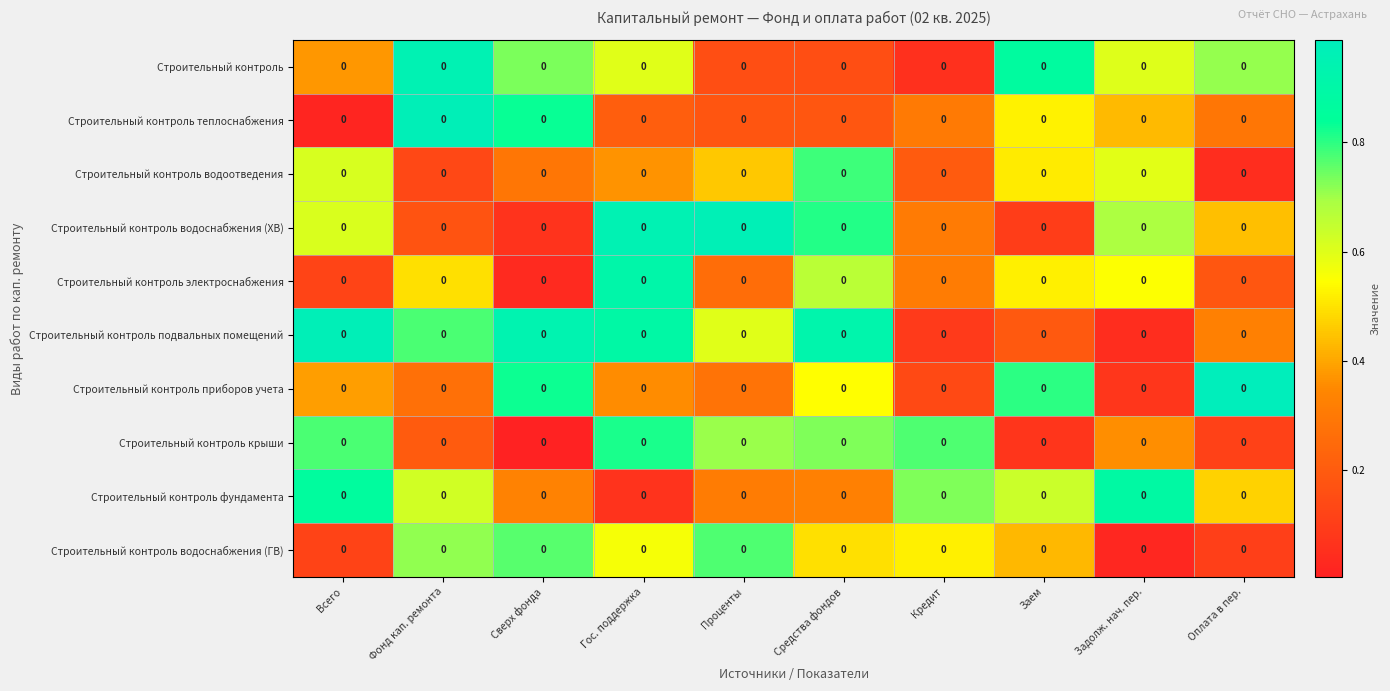

What is the difference between the highest and lowest values at Заем?

0.8